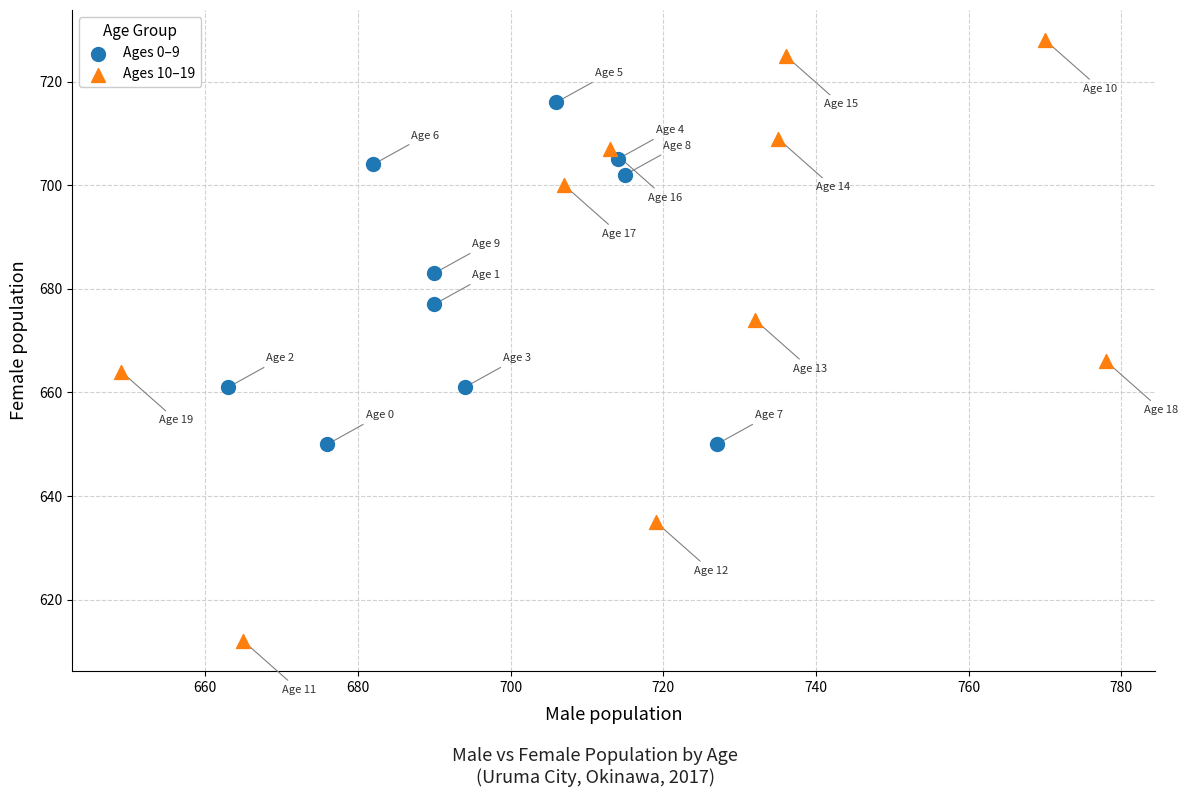

Which series contains the lowest Y value?

Ages 10–19